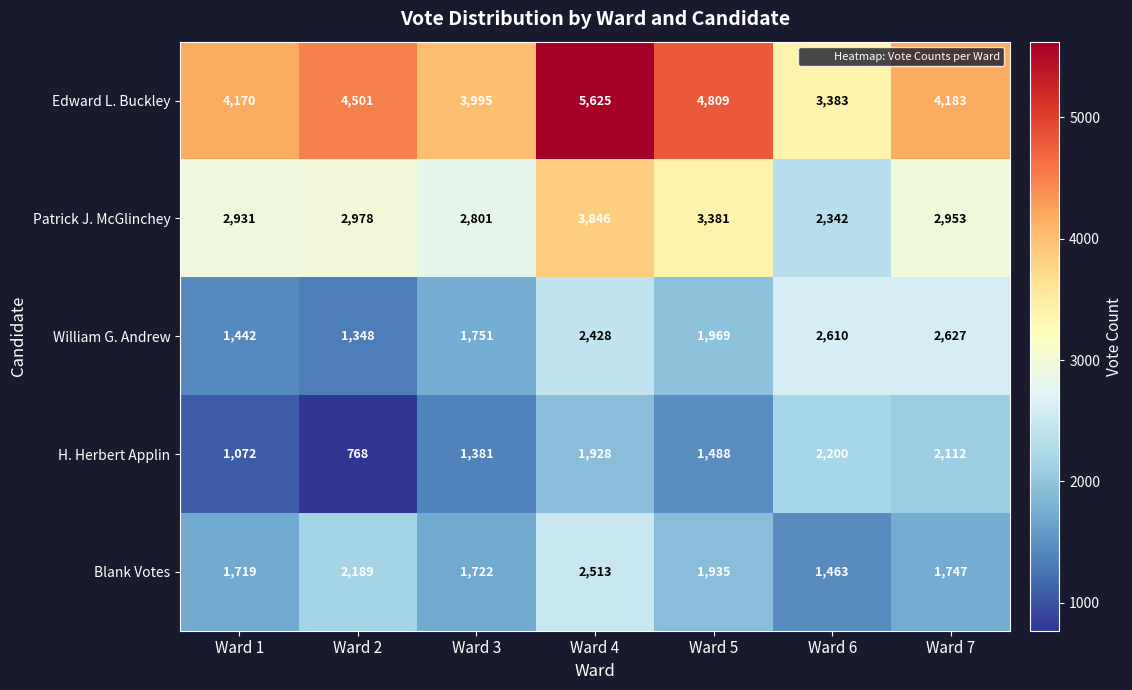

What is the highest value of the William G. Andrew series?

2627